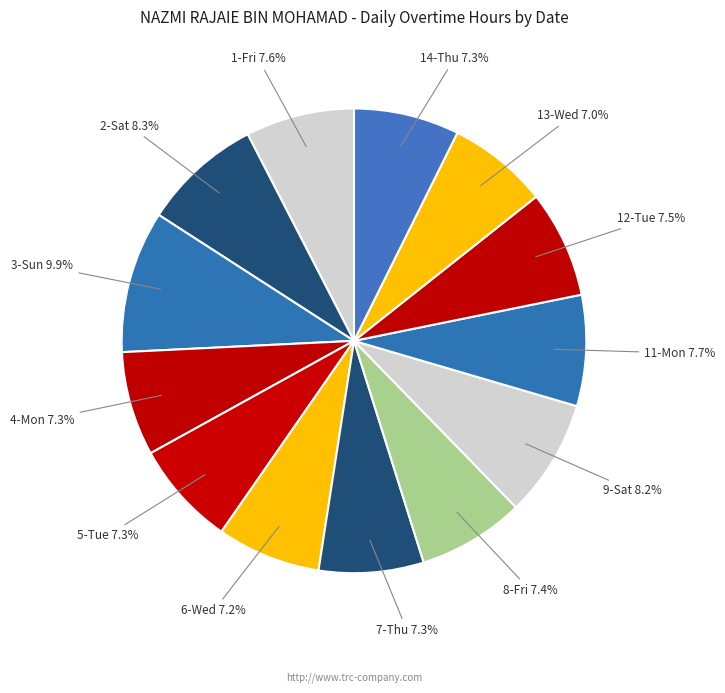

The 2-Sat slice represents 1% of the pie. True or false?

False